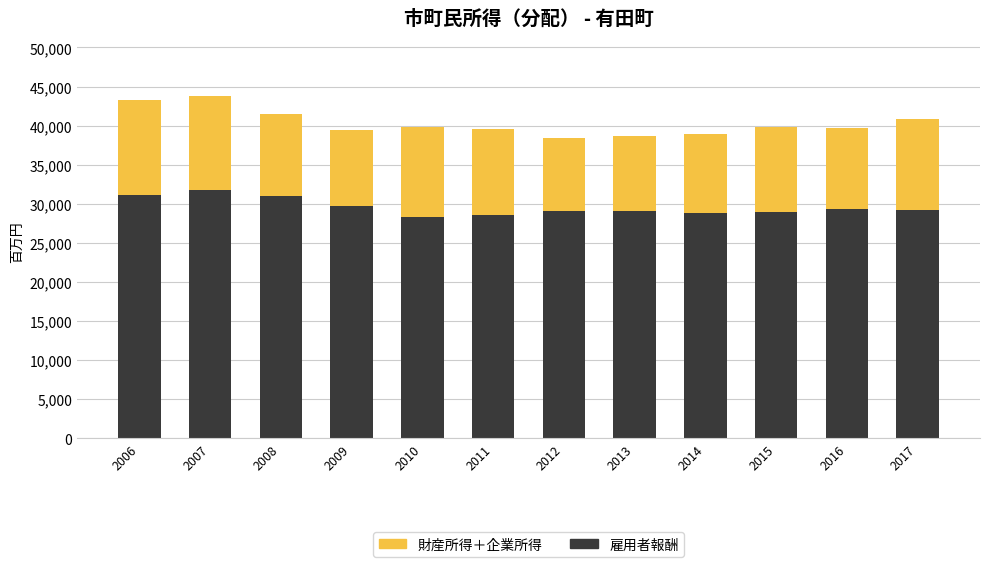

How many values in the 雇用者報酬 series are below 29160?

6